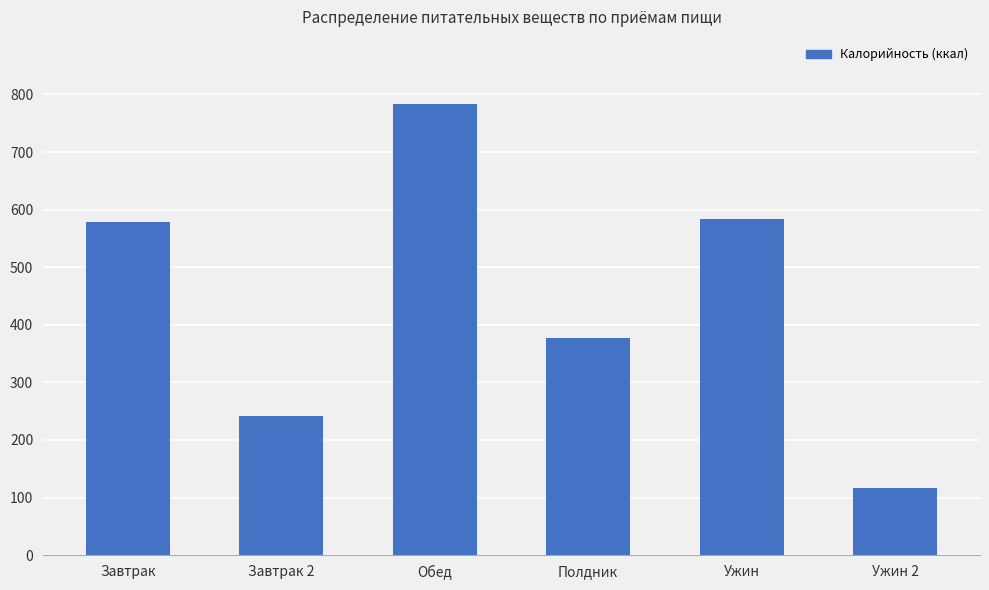

What is the average value?

446.8